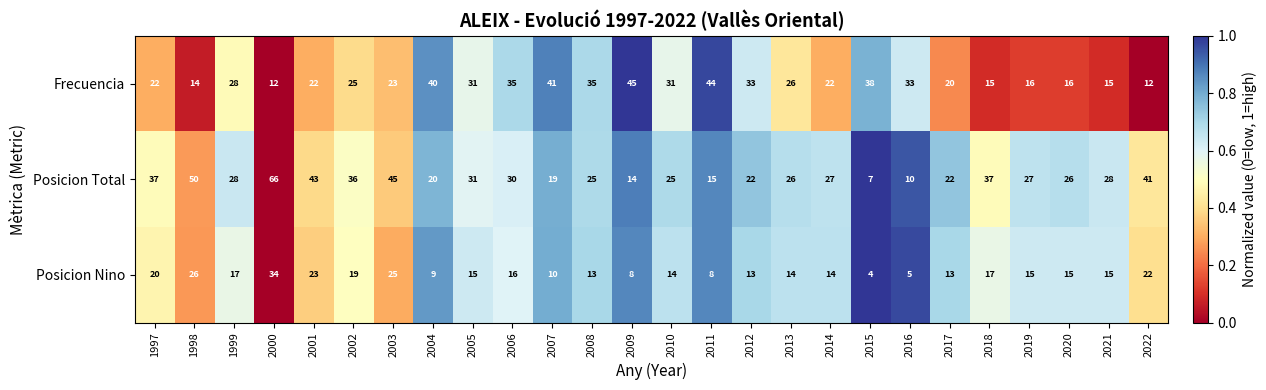

Which series has the largest range (max minus min)?

Posicion Total